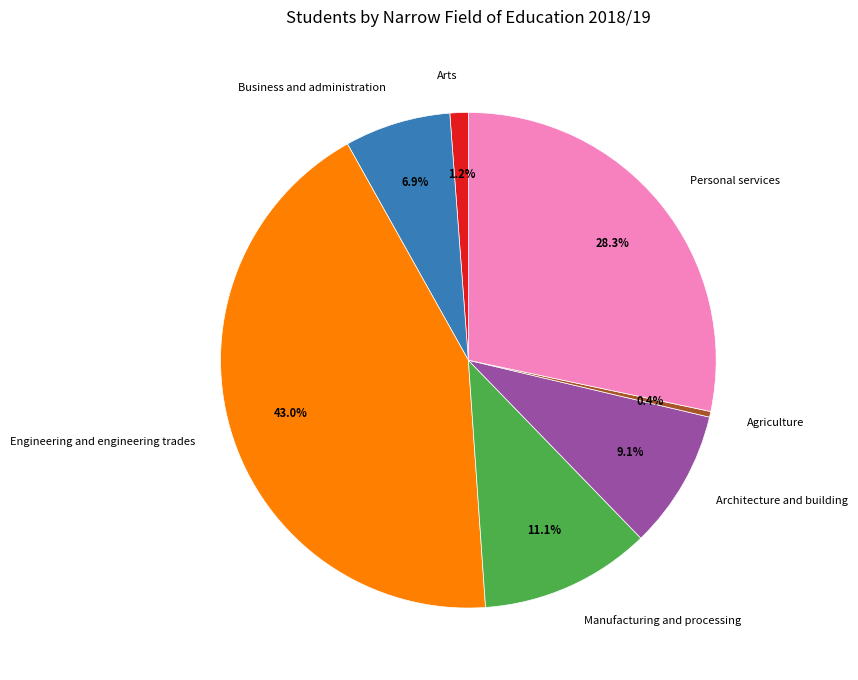

To the nearest percent, what percentage of the pie is Architecture and building?

9%